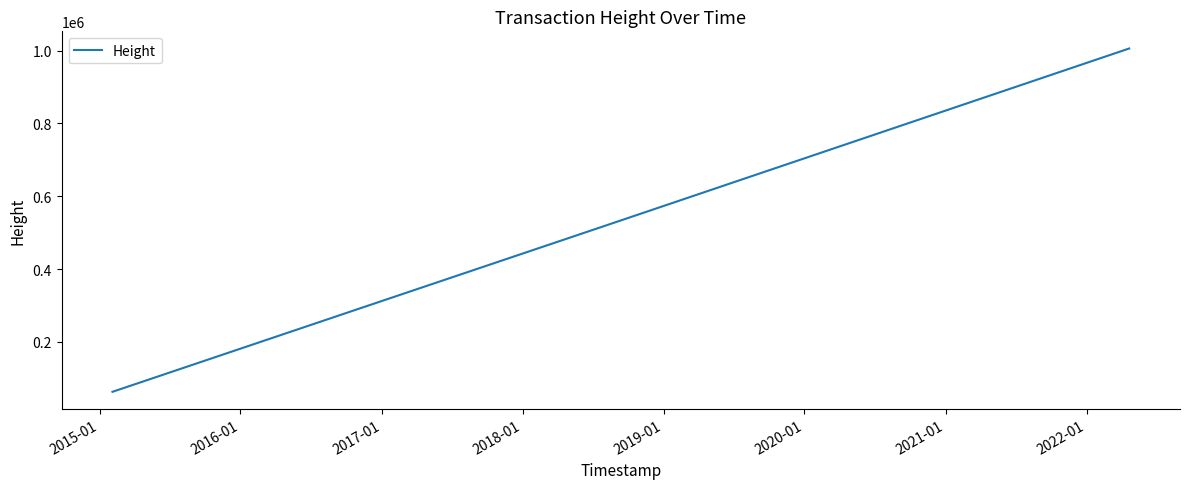

What is the smallest value displayed?

62960